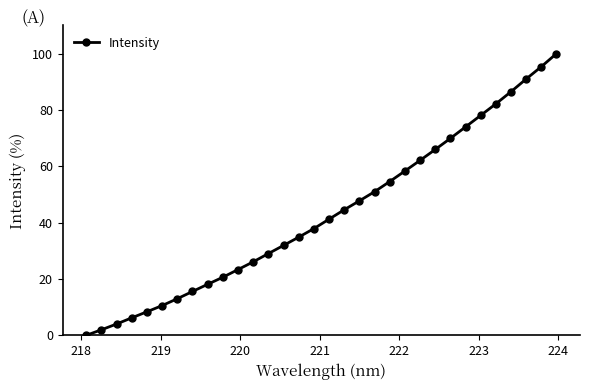

What is the value of the 21st point from the left?

54.6